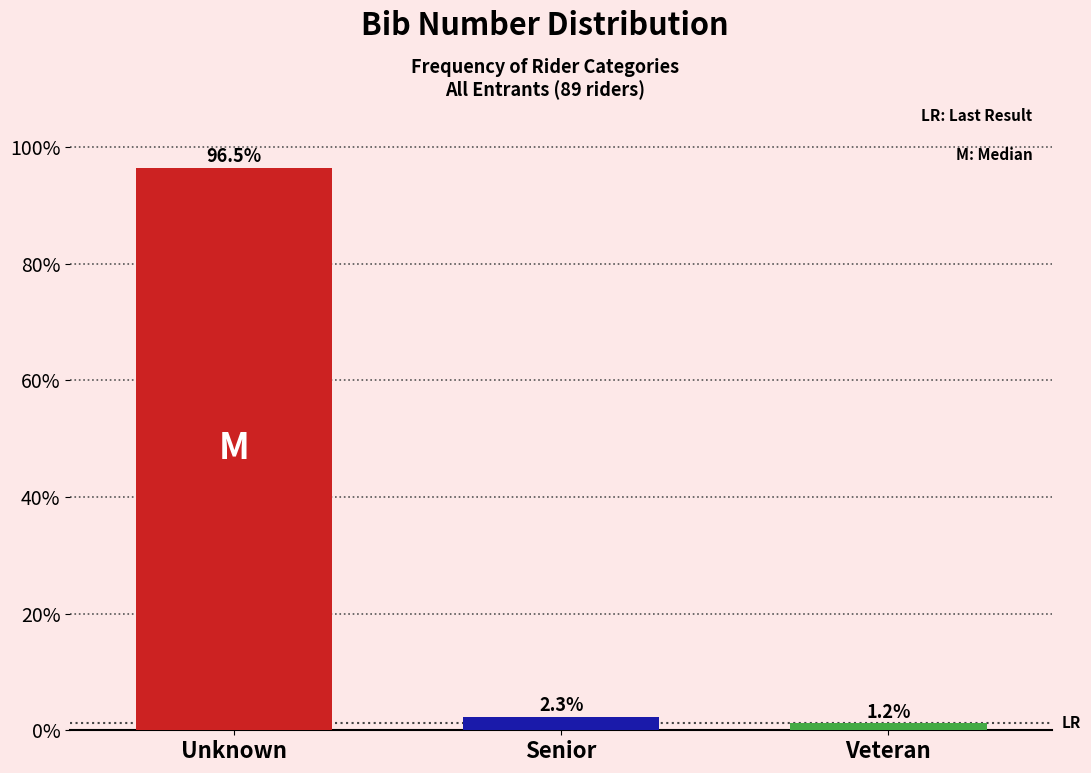

Reading right to left, transcribe all the data shown in this chart.

1.2	2.3	96.5